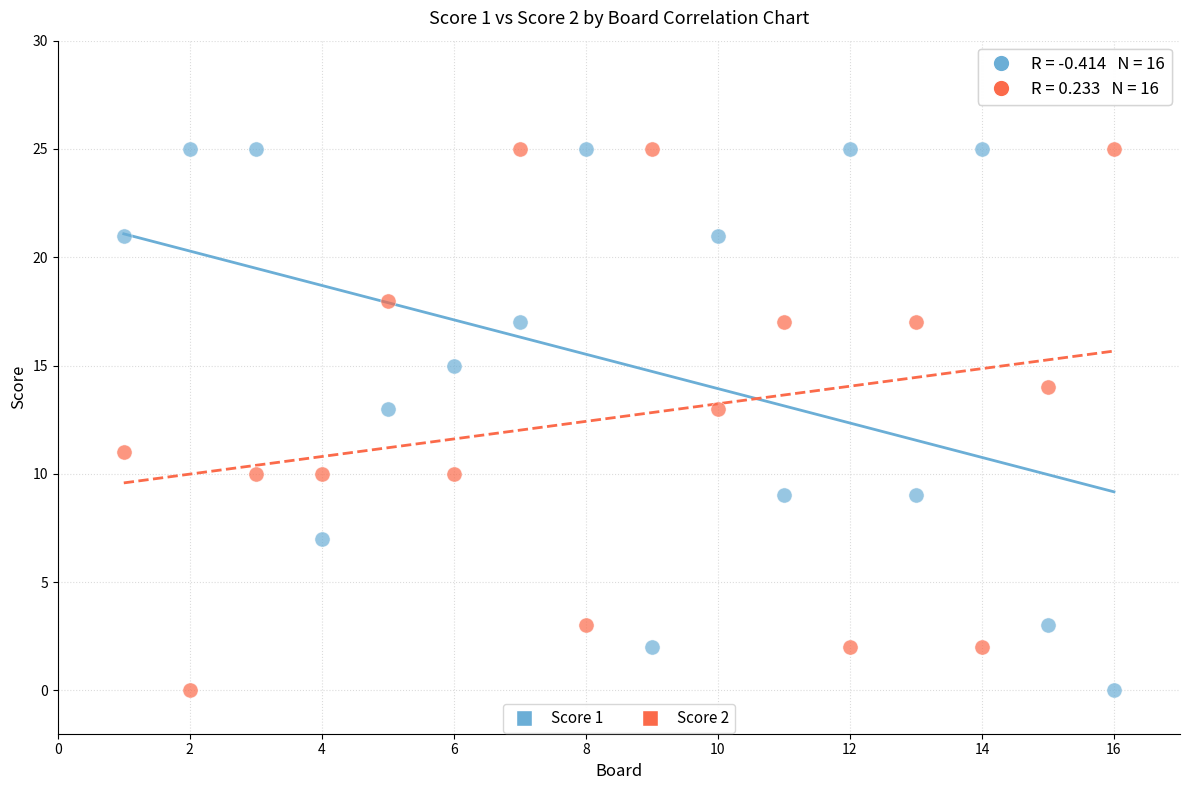

Across all data points, what is the range of Y values (max minus min)?

25